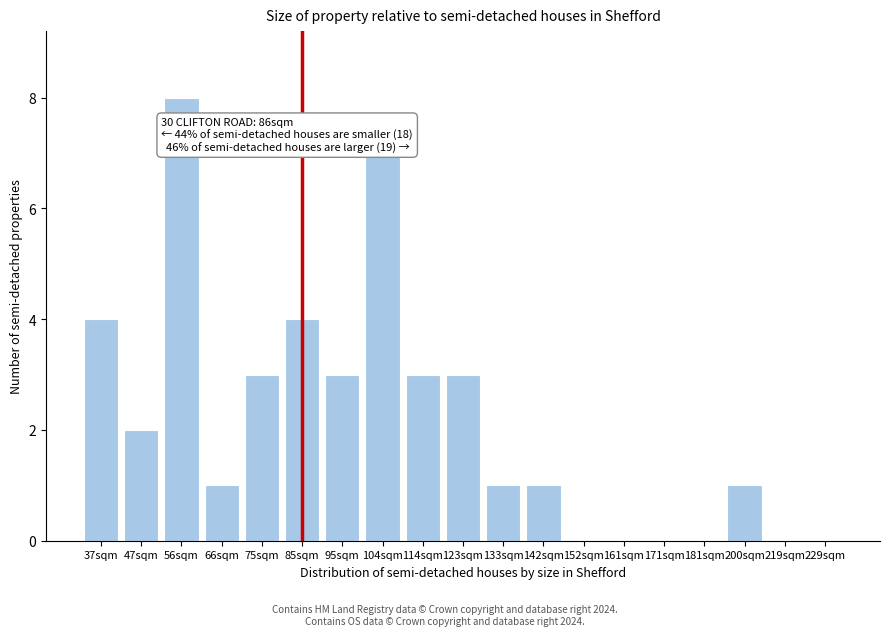

Reading left to right, list all the values displayed in this chart.

37sqm=4	47sqm=2	56sqm=8	66sqm=1	75sqm=3	85sqm=4	95sqm=3	104sqm=7	114sqm=3	123sqm=3	133sqm=1	142sqm=1	152sqm=0	161sqm=0	171sqm=0	181sqm=0	200sqm=1	219sqm=0	229sqm=0